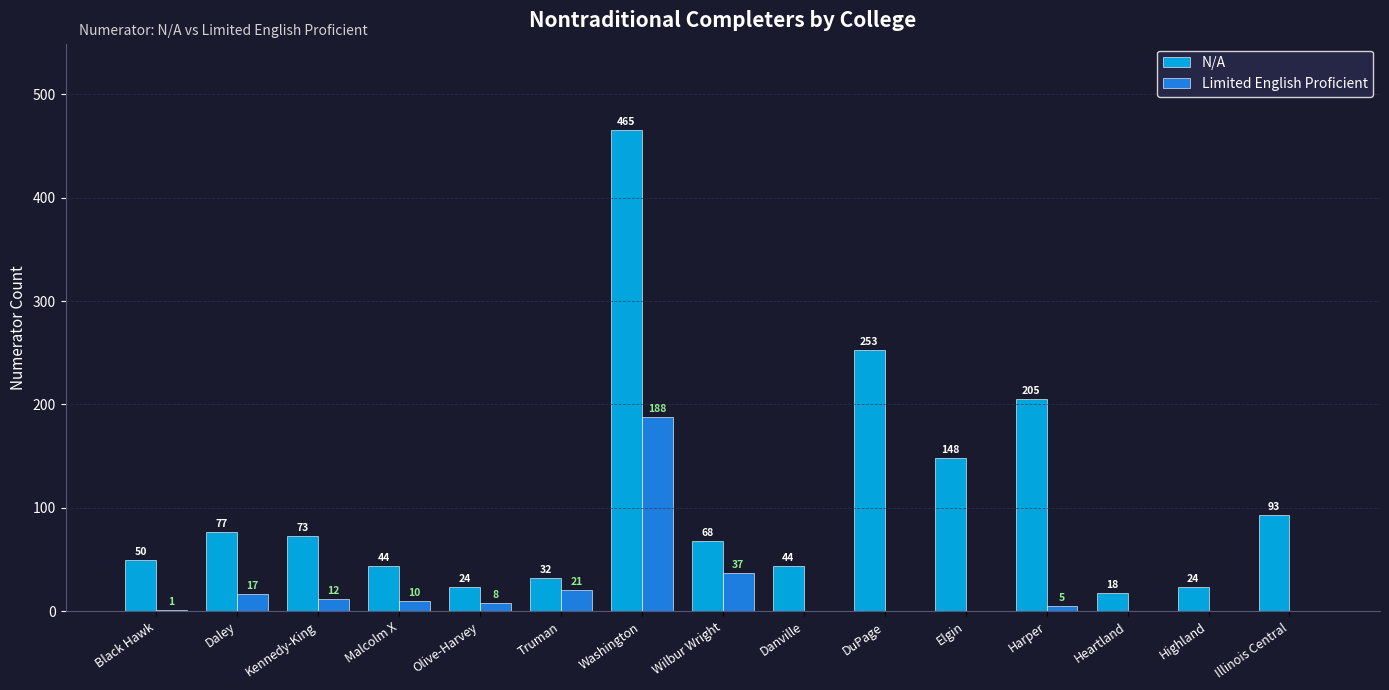

At which category does the chart reach its peak across all series?

Washington